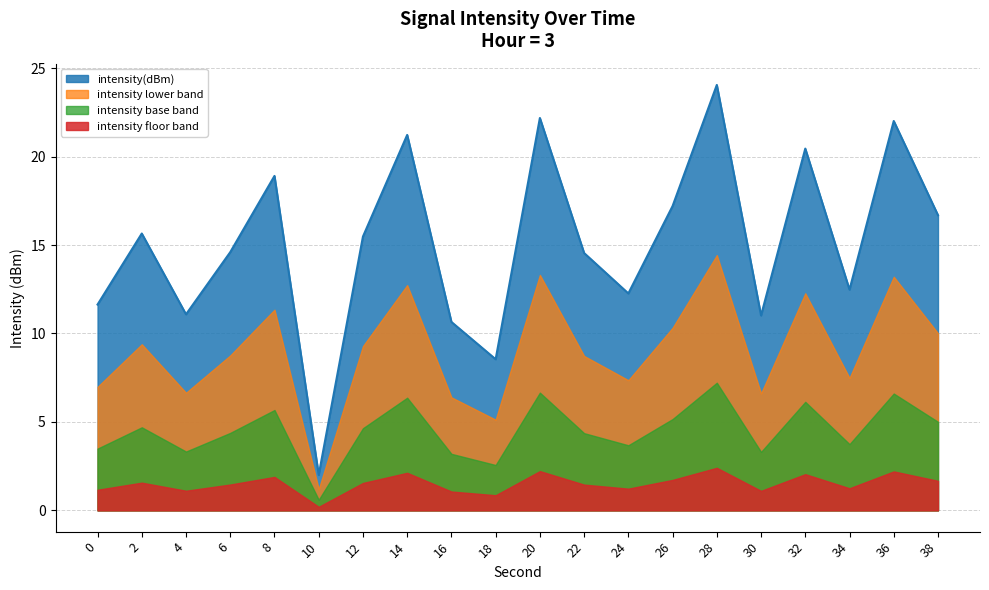

The chart shows a value of 29.4 at 38. True or false?

False